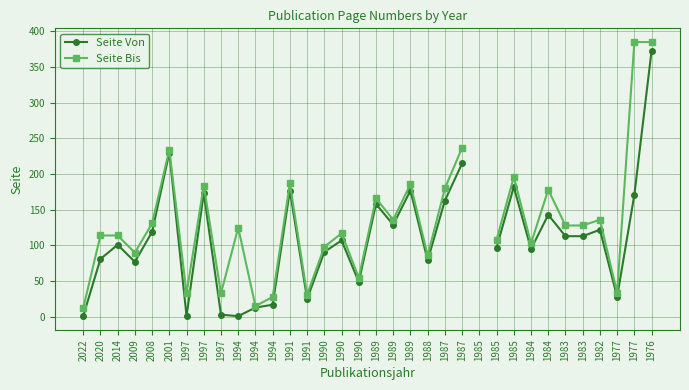

True or false: Seite Bis and Seite Von cross at least once.

False